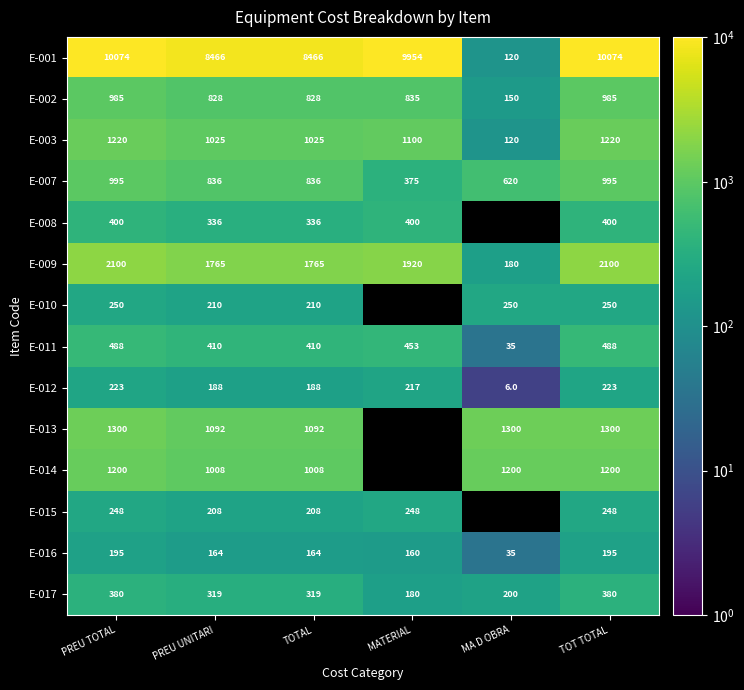

Which label corresponds to the largest value in the chart?

PREU TOTAL